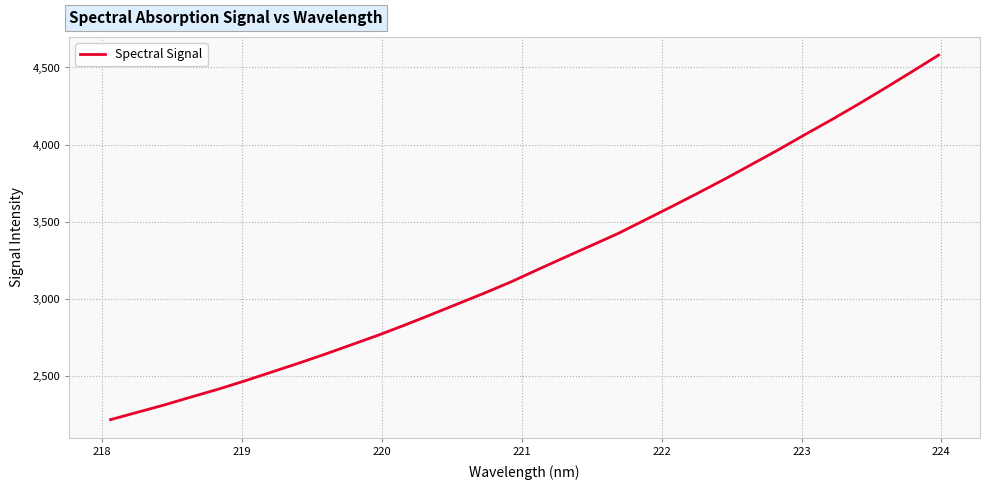

What is the maximum value shown in the chart?

4580.1